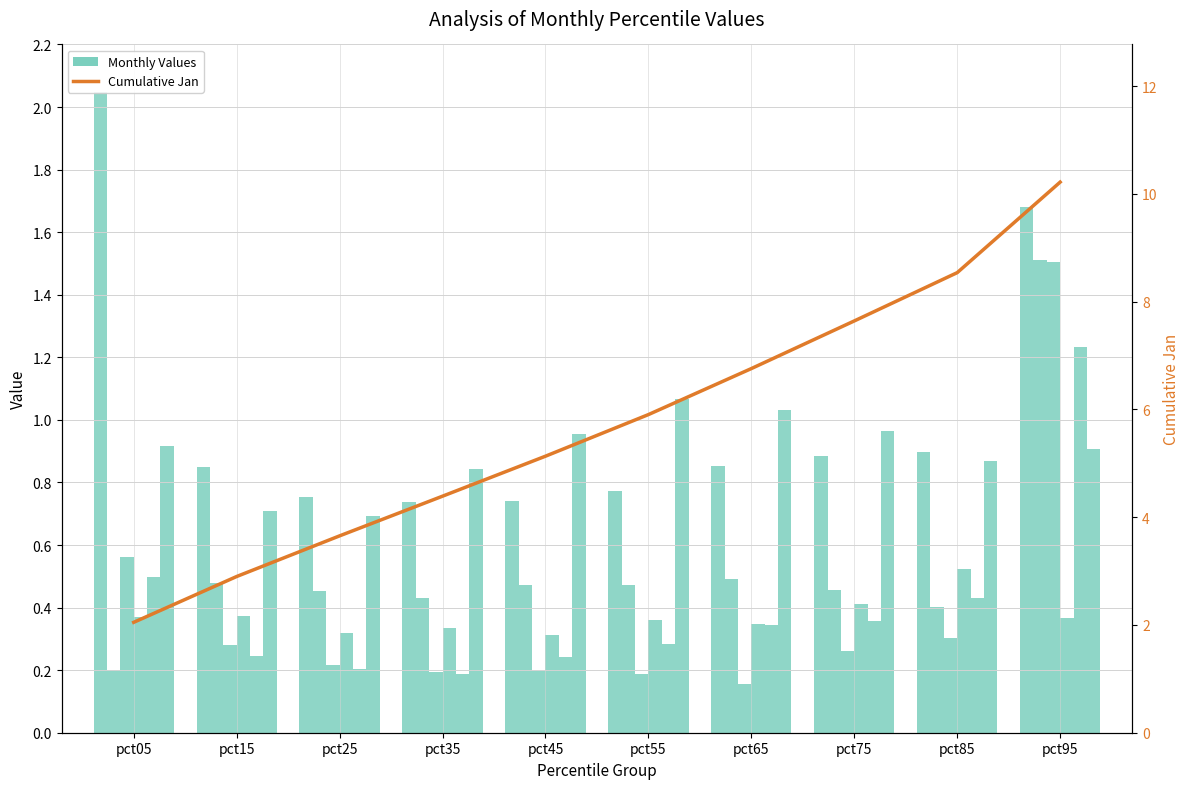

Rank the series at pct55 from lowest to highest value.

Mar, May, Apr, Feb, Jan, Jun